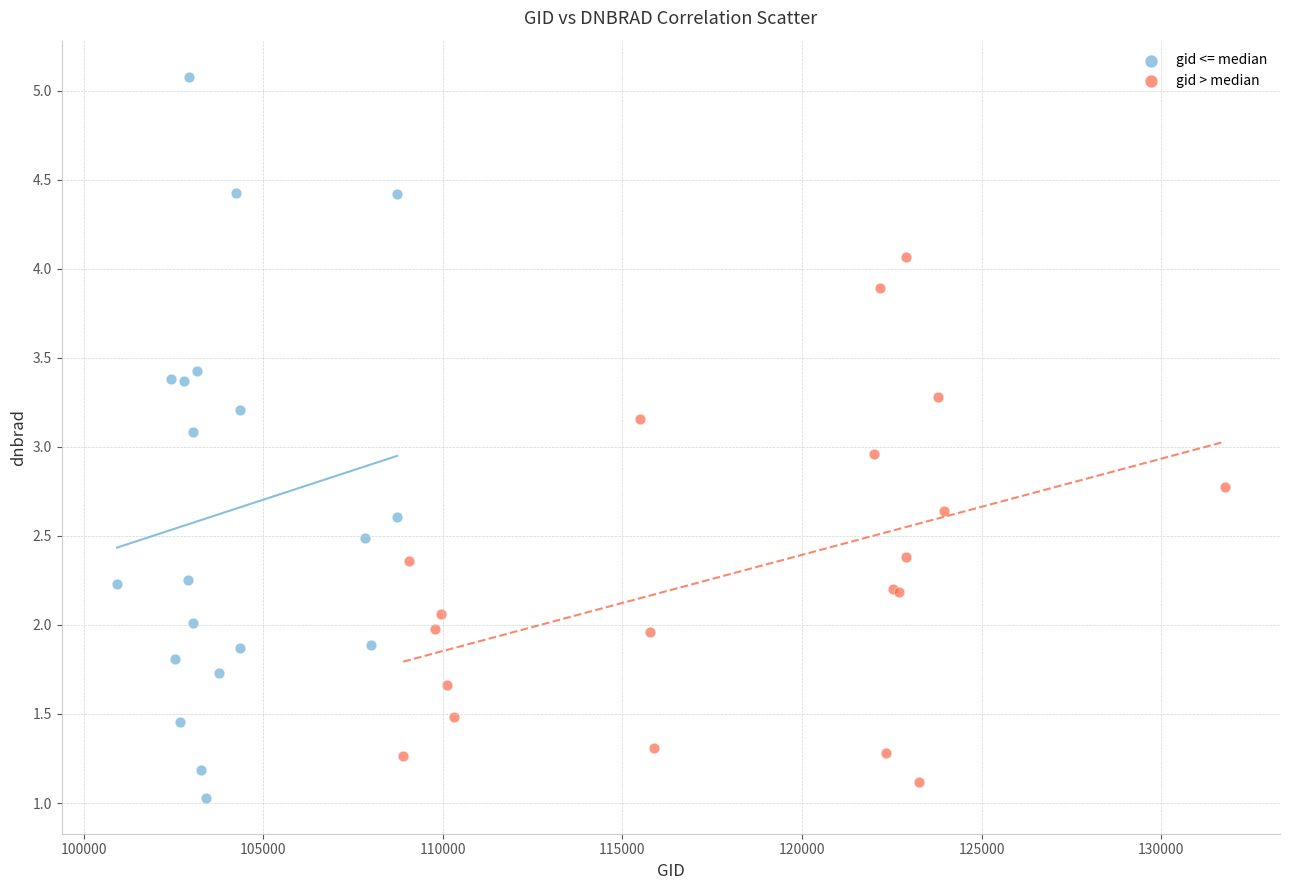

Which series contains the highest Y value?

gid <= median